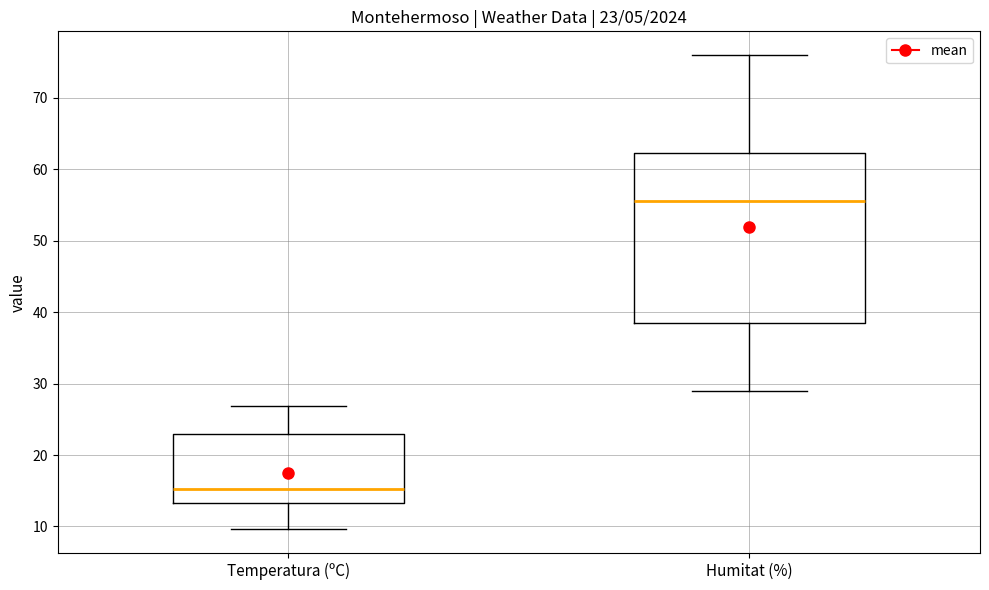

Which box is the tallest, from its lower edge to its upper edge?

Humitat (%)